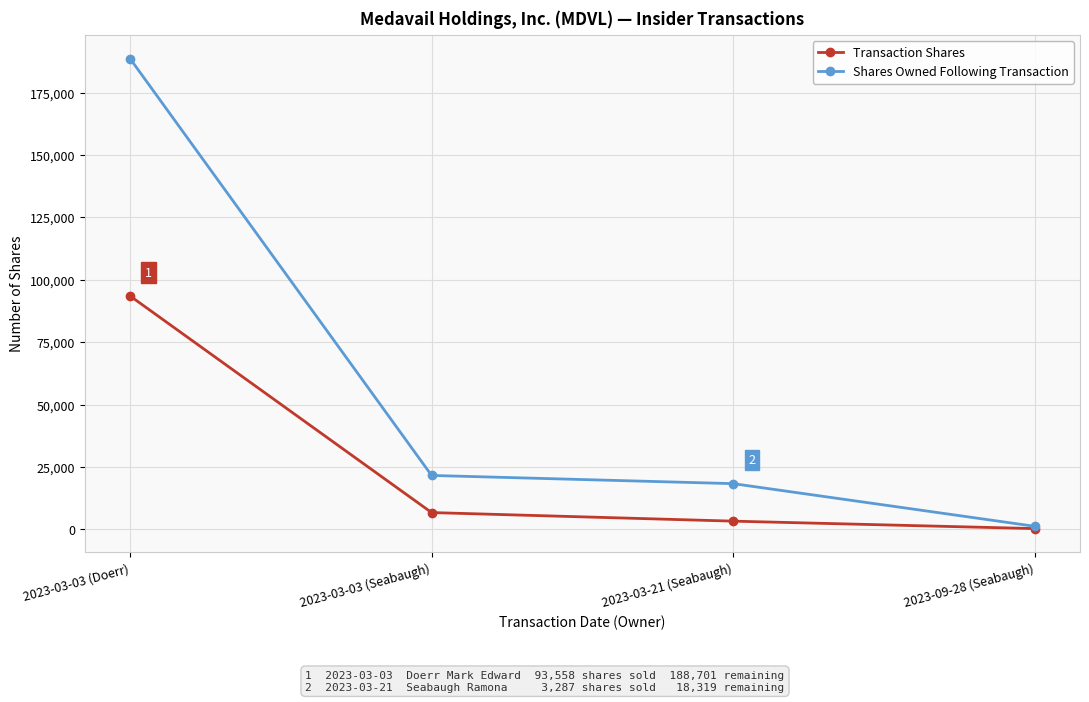

True or false: Shares Owned Following Transaction has more than 2 interior local peaks.

False